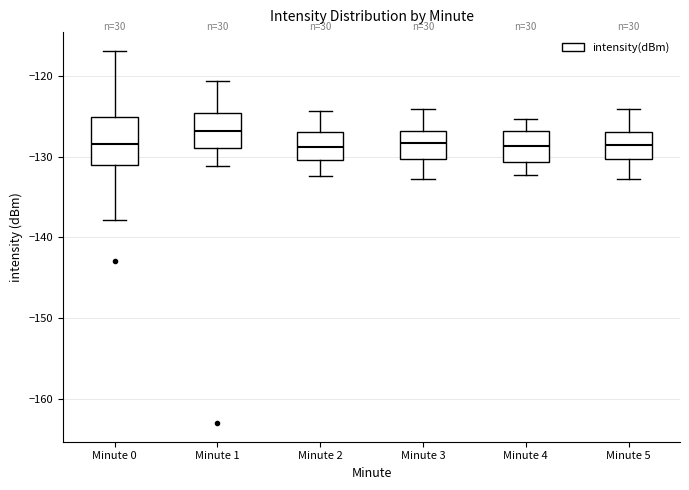

Reading left to right, read every box against the y-axis: the position of its median line, the range the box covers, and the ends of its whiskers. The values are not printed on the chart, so give them approximately, as read against the axis.

Minute 0: median -129, box -131 to -125, whiskers -138 to -117
Minute 1: median -127, box -129 to -125, whiskers -131 to -121
Minute 2: median -129, box -130 to -127, whiskers -132 to -124
Minute 3: median -128, box -130 to -127, whiskers -133 to -124
Minute 4: median -129, box -131 to -127, whiskers -132 to -125
Minute 5: median -129, box -130 to -127, whiskers -133 to -124